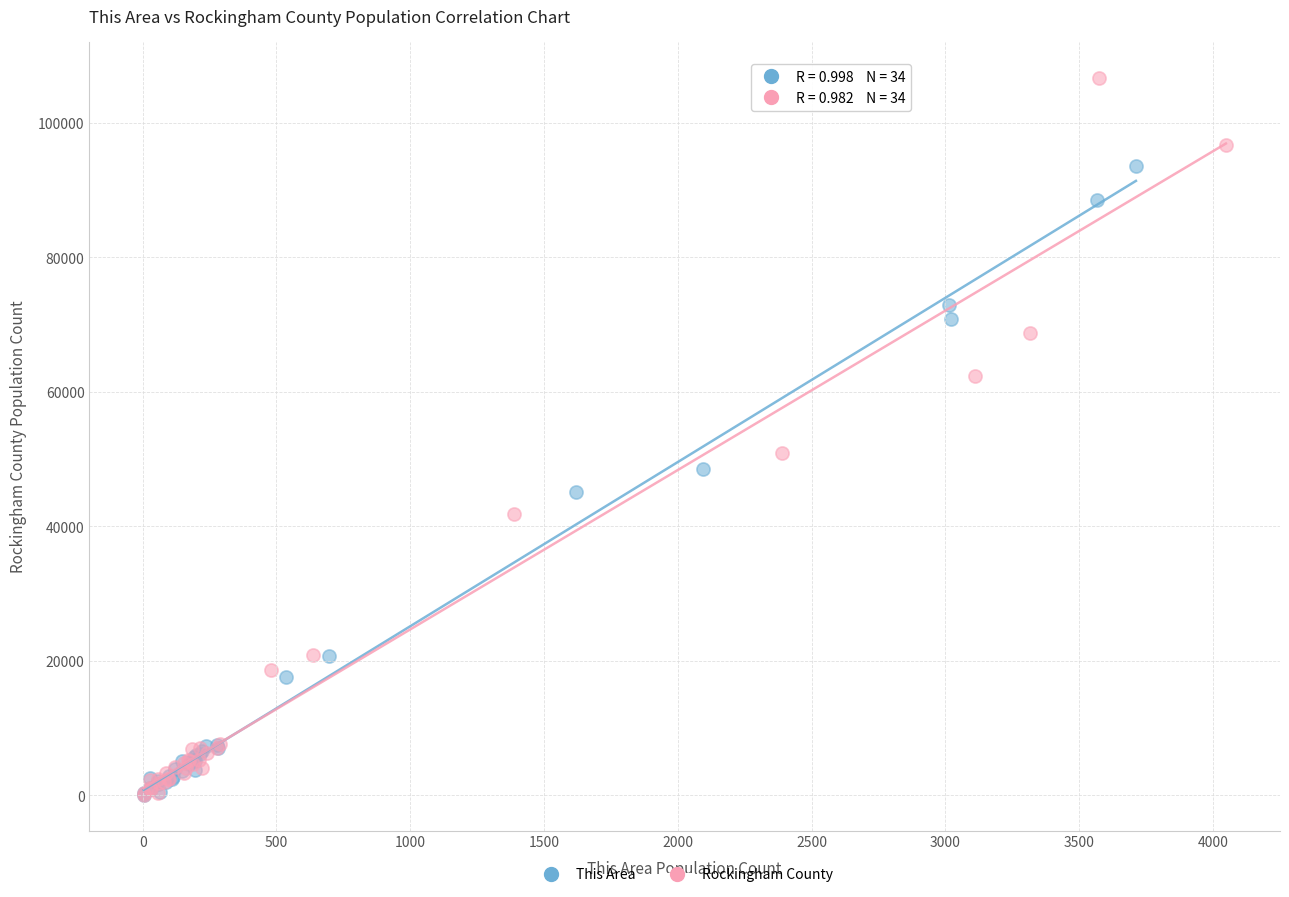

Which series contains the highest Y value?

Rockingham County